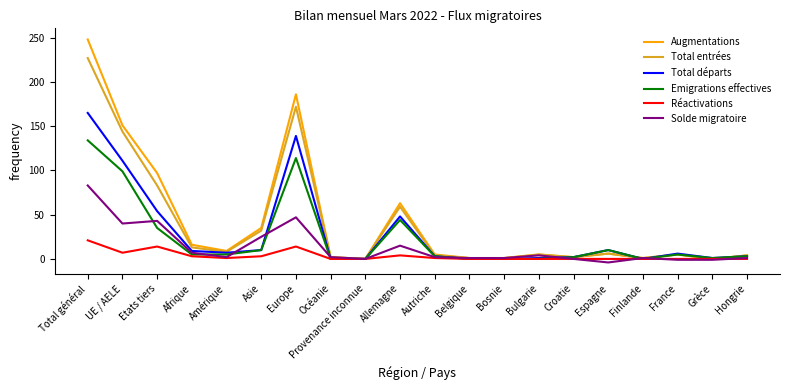

What is the difference between the maximum and minimum values in the Solde migratoire series?

87